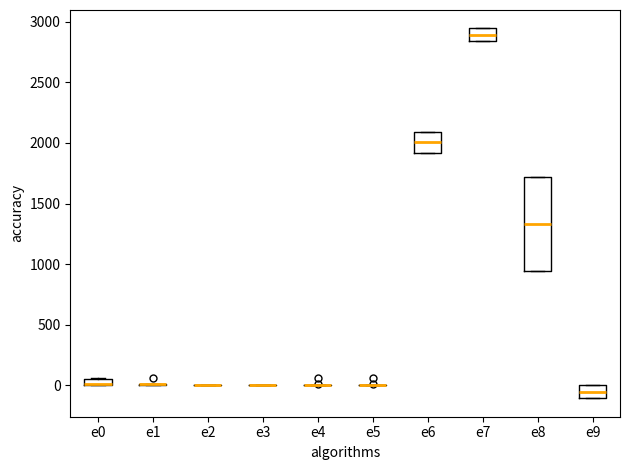

Which box is the tallest, from its lower edge to its upper edge?

e8